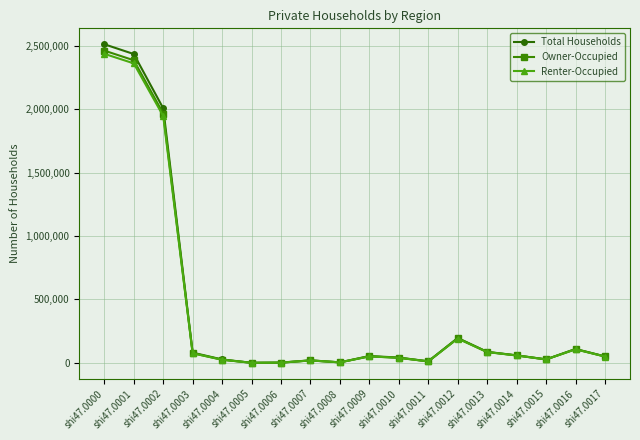

True or false: Renter-Occupied has more than 1 points higher than both neighbors.

True